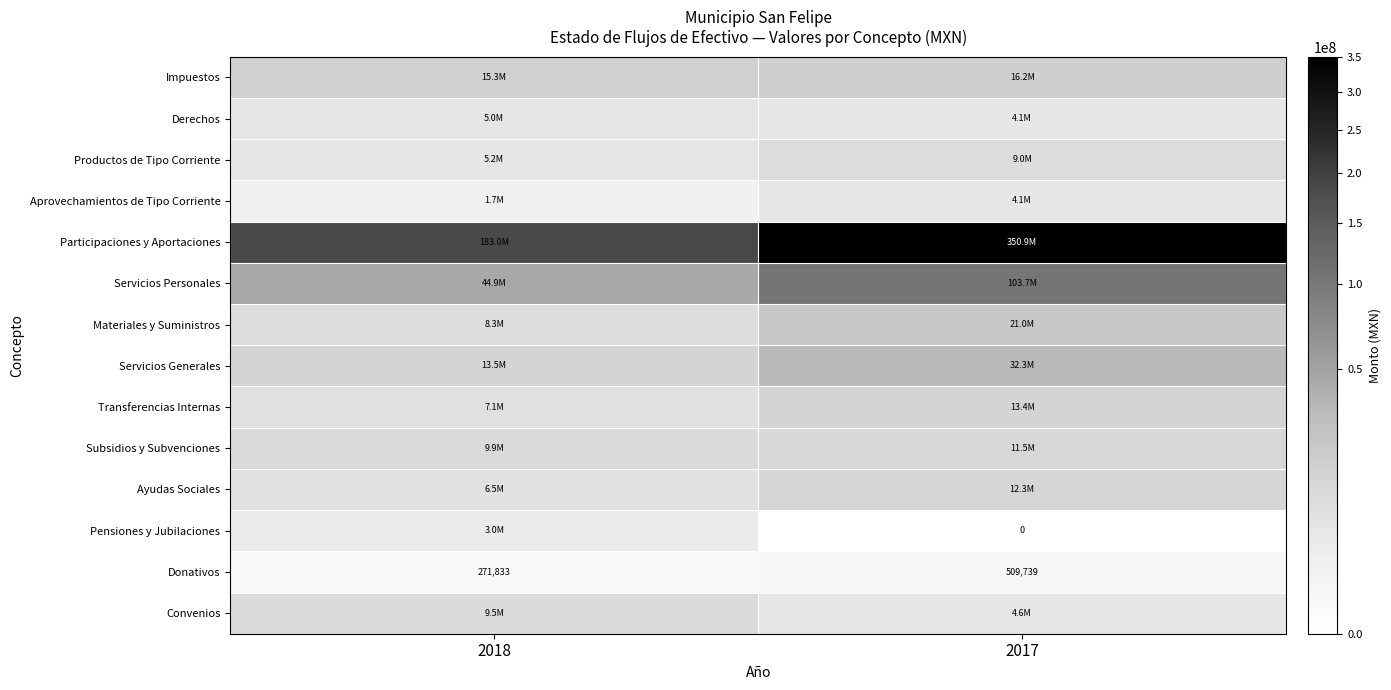

What value does the Subsidios y Subvenciones series have at 2017?

11465557.5